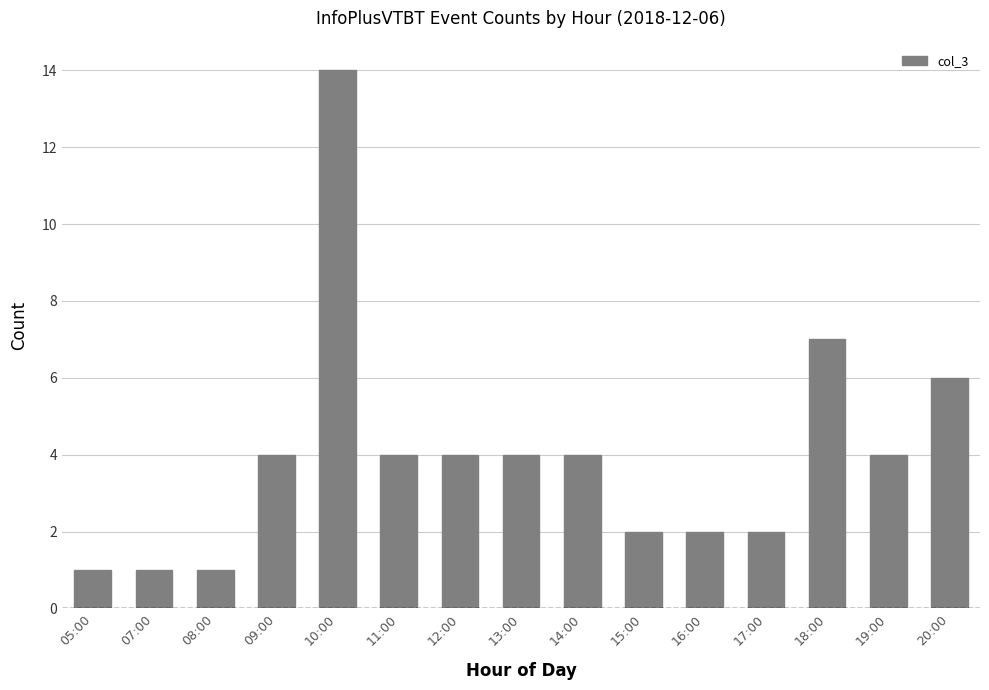

What is the sum of the values at 19:00 and 14:00?

8